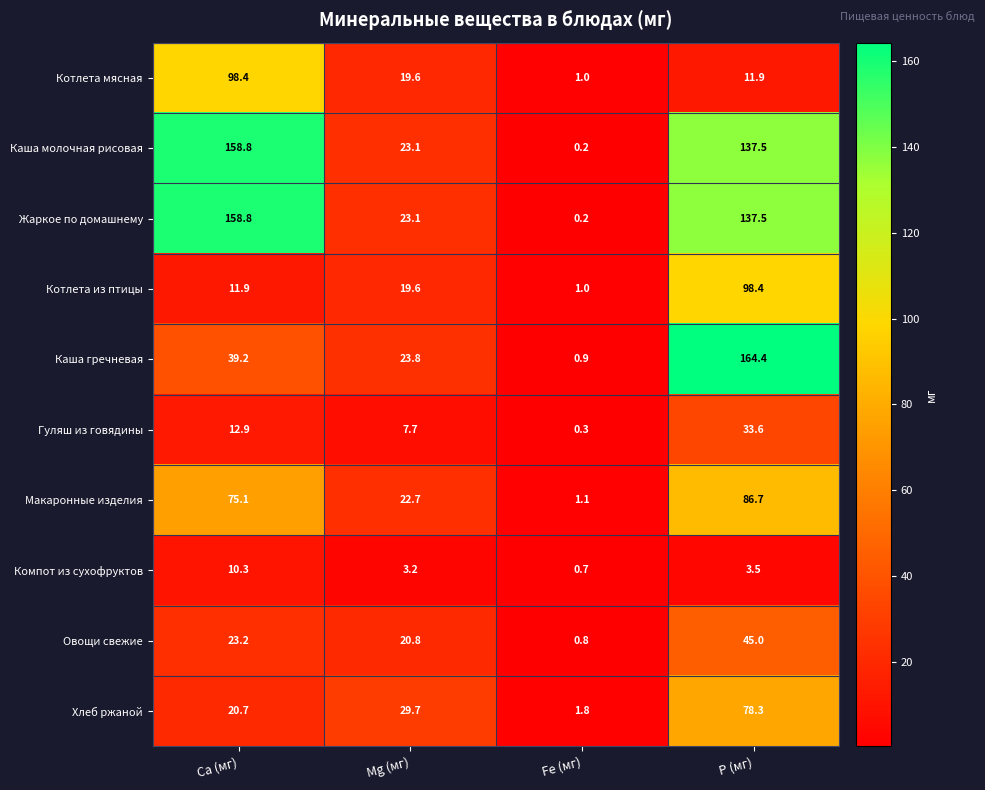

List the labels in order of Компот из сухофруктов value, largest first.

Ca (мг), P (мг), Mg (мг), Fe (мг)